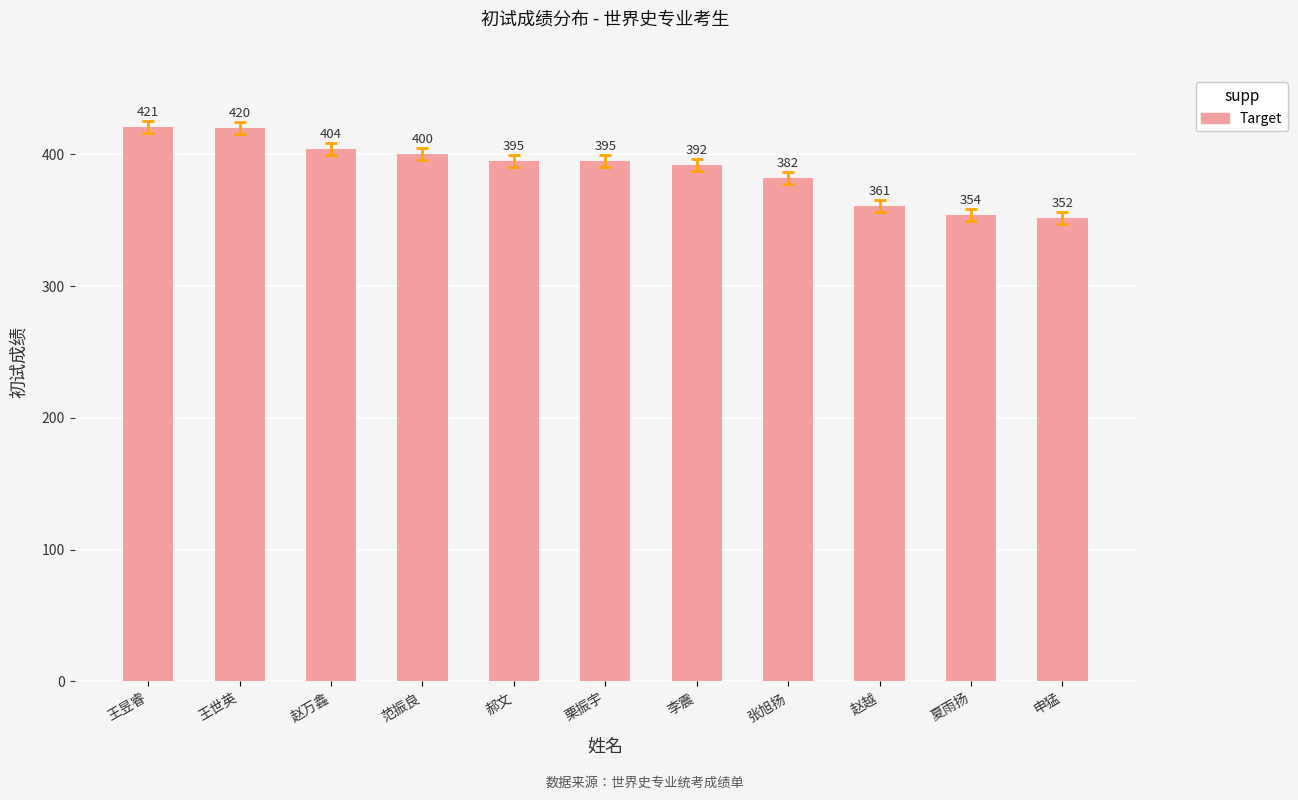

Reading right to left, list all the values displayed in this chart.

申猛=352	夏雨扬=354	赵越=361	张旭扬=382	李震=392	栗振宇=395	郝文=395	范振良=400	赵万鑫=404	王世英=420	王昱睿=421